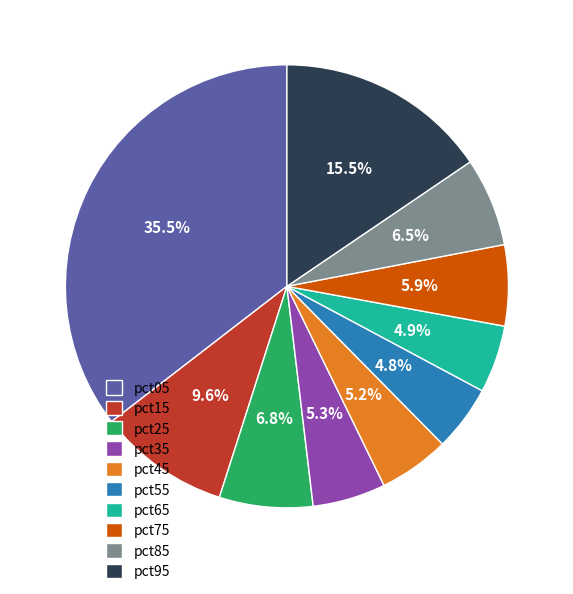

Which has a higher value, pct25 or pct15?

pct15